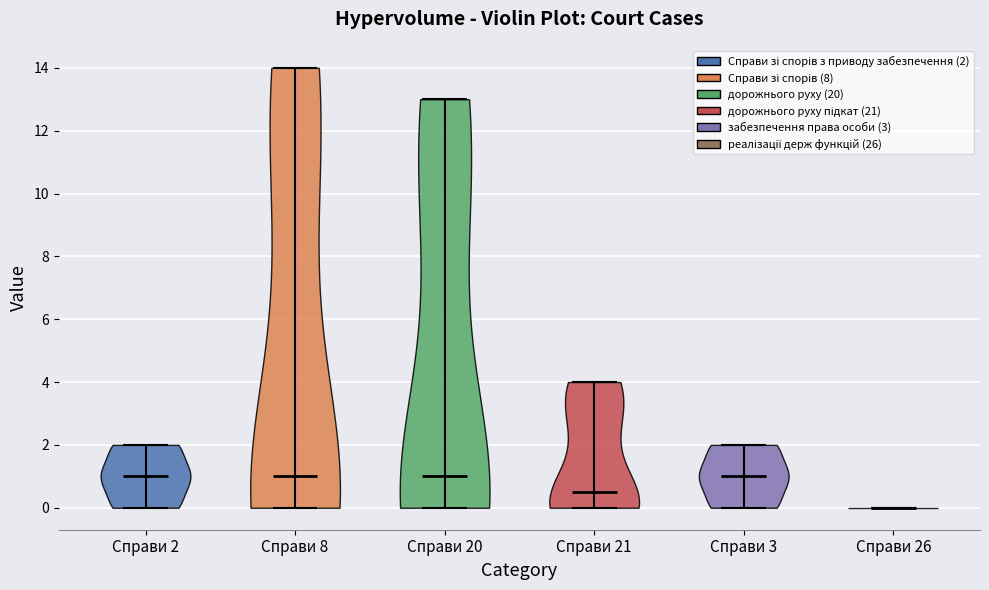

What is the lowest point the violin for Справи 2 reaches on the y-axis? The values are not printed on the chart, so give them approximately, as read against the axis.

0.0